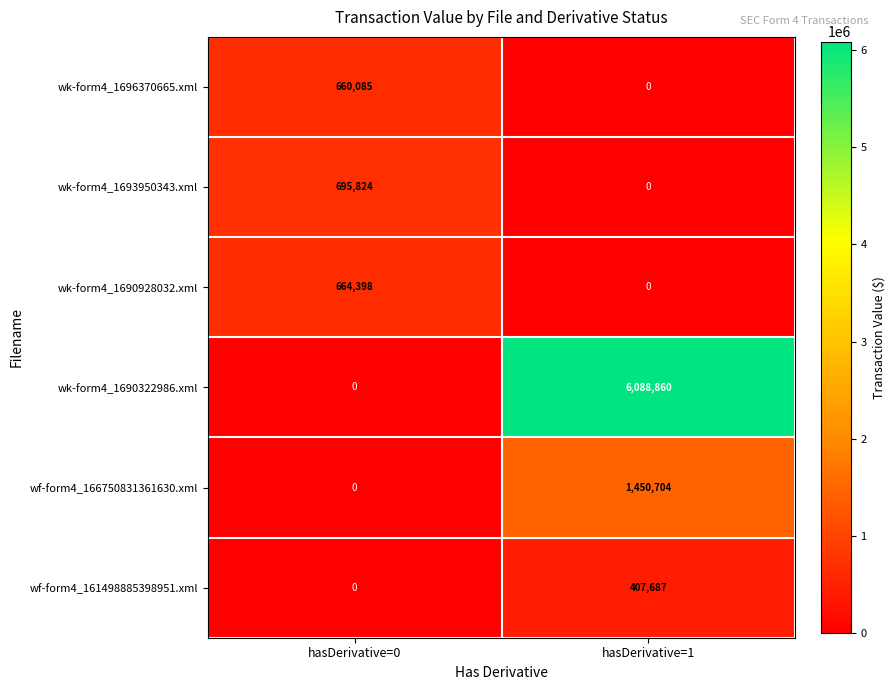

Reading left to right, transcribe all the data shown in this chart.

wk-form4_1696370665.xml: hasDerivative=0=660085	hasDerivative=1=0
wk-form4_1693950343.xml: hasDerivative=0=695824	hasDerivative=1=0
wk-form4_1690928032.xml: hasDerivative=0=664398	hasDerivative=1=0
wk-form4_1690322986.xml: hasDerivative=0=0	hasDerivative=1=6088860
wf-form4_166750831361630.xml: hasDerivative=0=0	hasDerivative=1=1450704
wf-form4_161498885398951.xml: hasDerivative=0=0	hasDerivative=1=407687